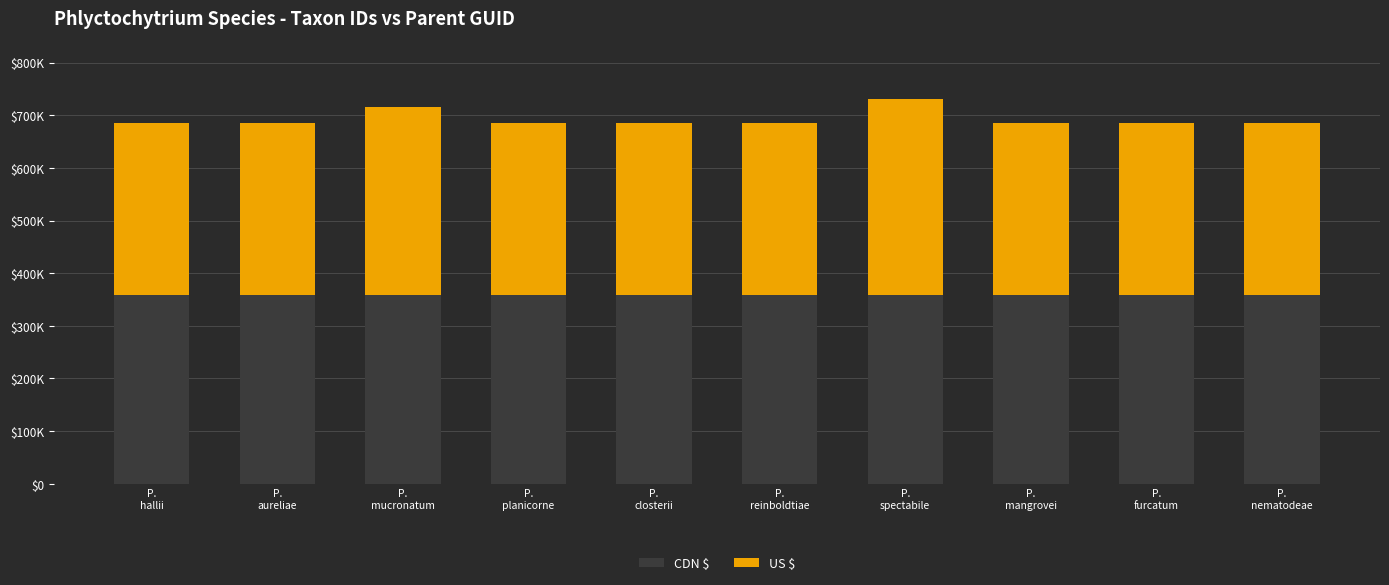

Which series has the widest spread of values?

US $